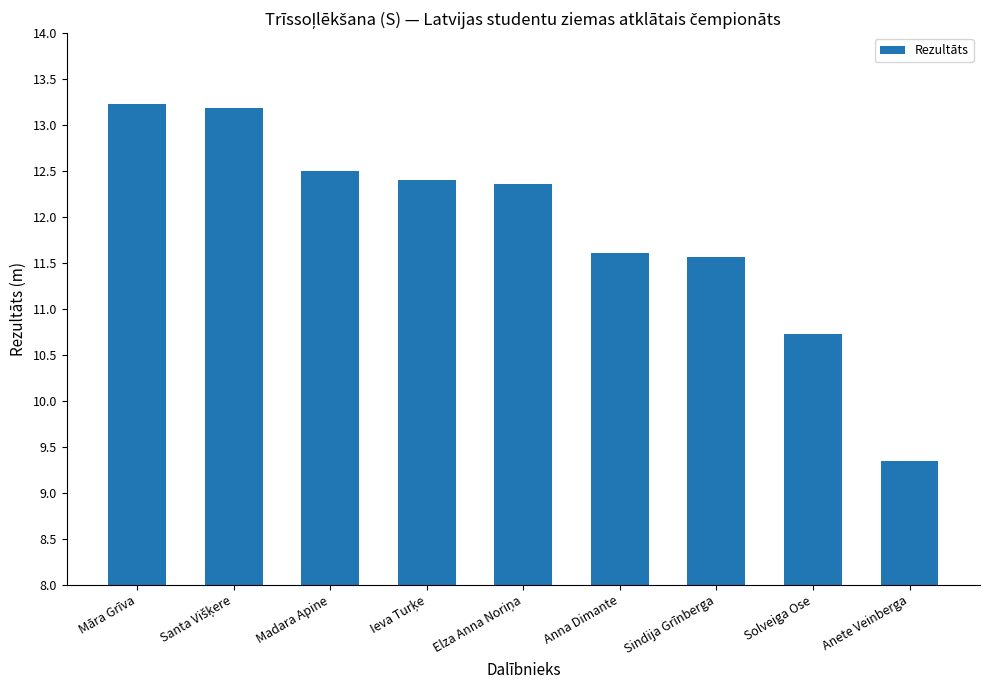

Where is the data nearest to the value 11?

Solveiga Ose